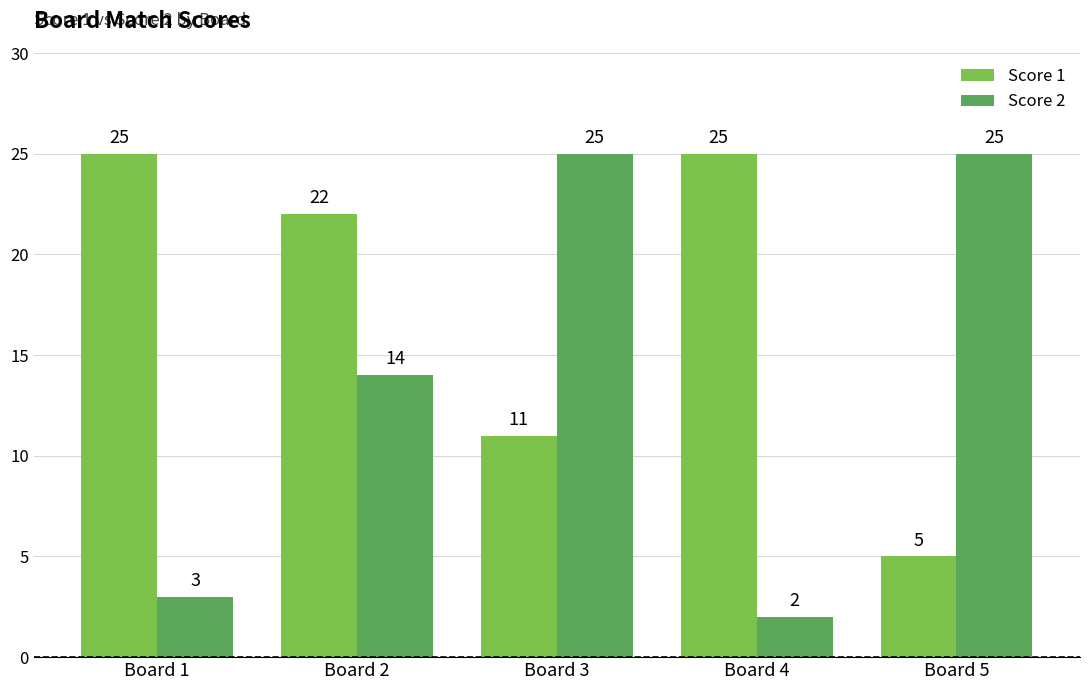

At which label does Score 1 first exceed 22?

Board 1